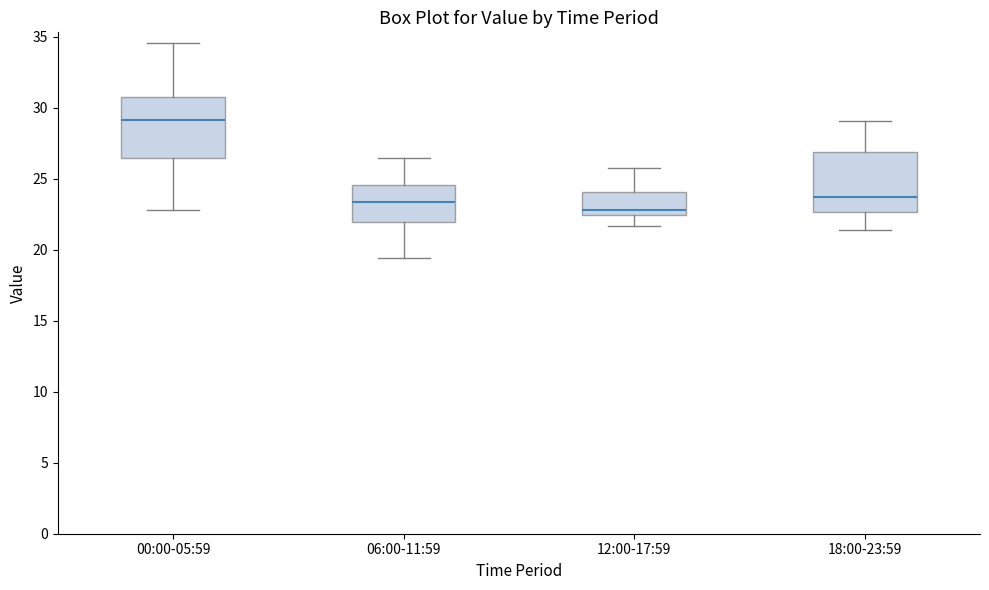

Which box's median line is the lowest?

12:00-17:59